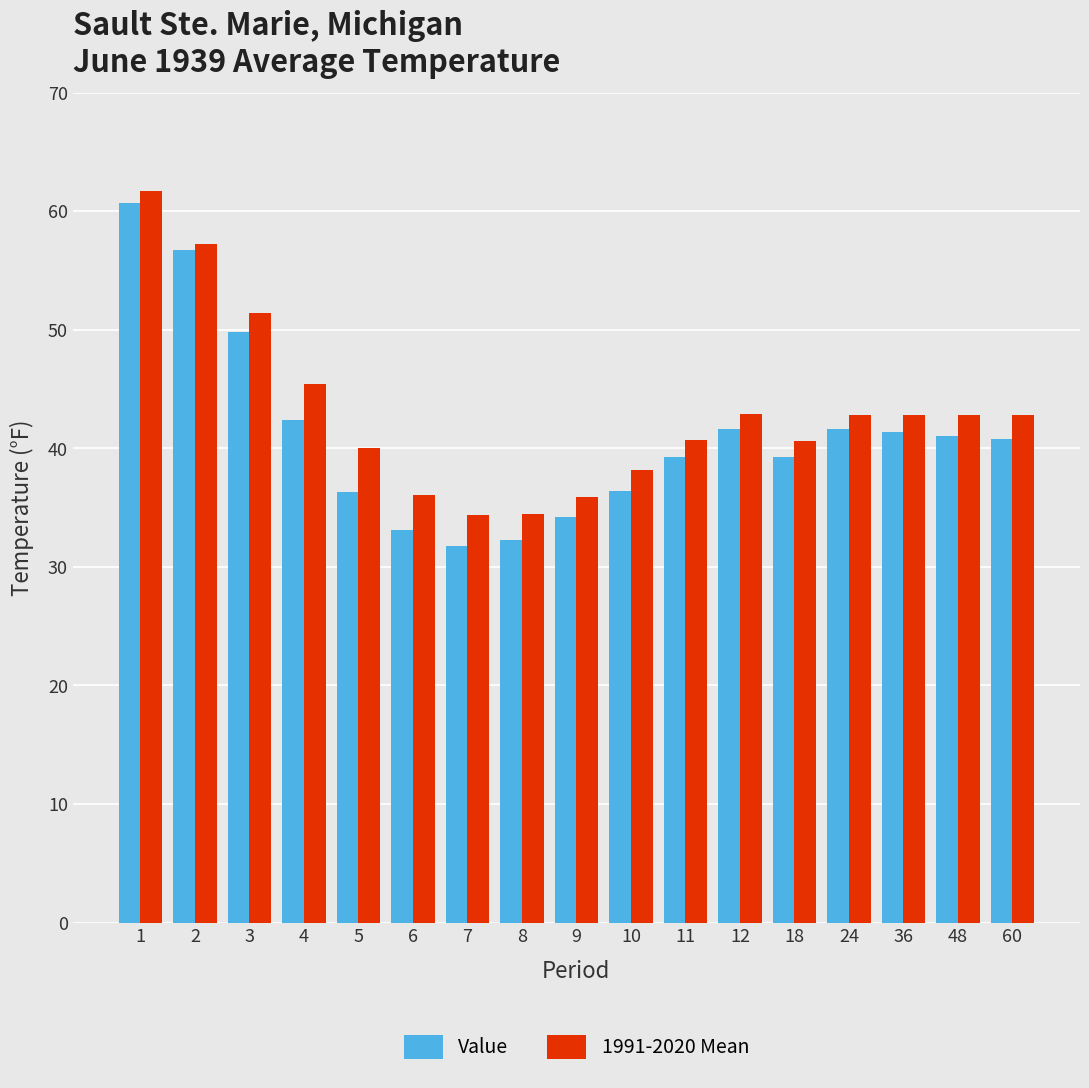

Does the chart contain any negative values?

No